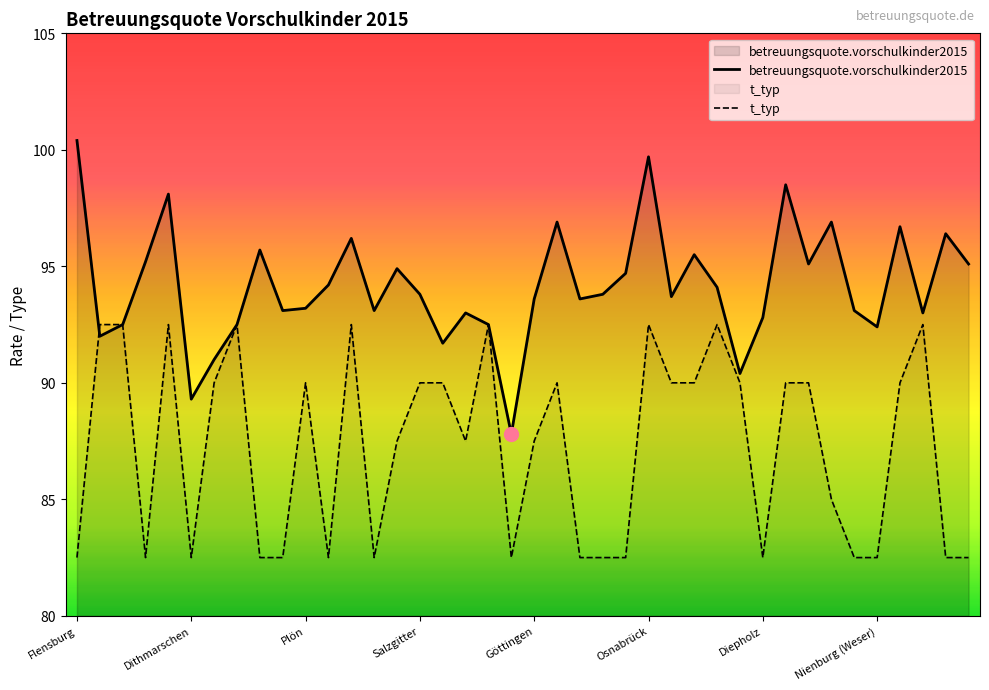

List the series in order of their peak value, highest first.

betreuungsquote.vorschulkinder2015, t_typ